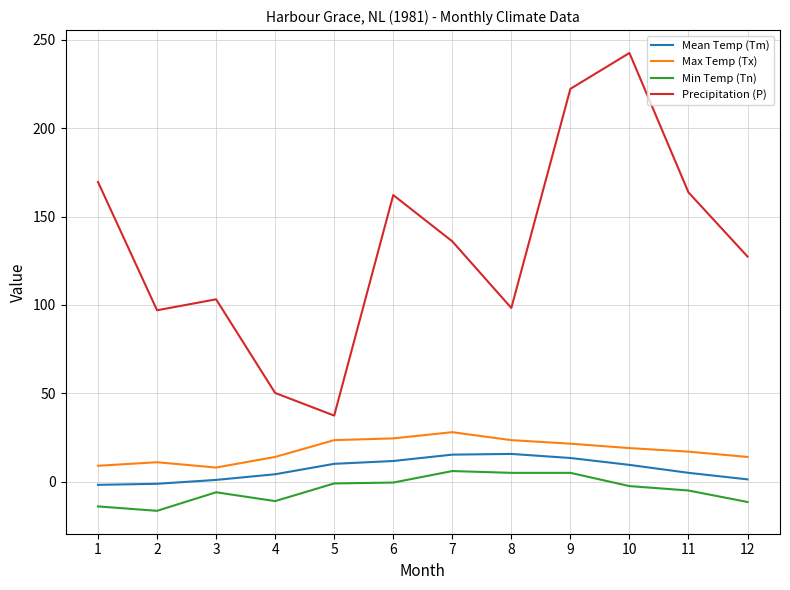

Rank the series at 2 from lowest to highest value.

Min Temp (Tn), Mean Temp (Tm), Max Temp (Tx), Precipitation (P)